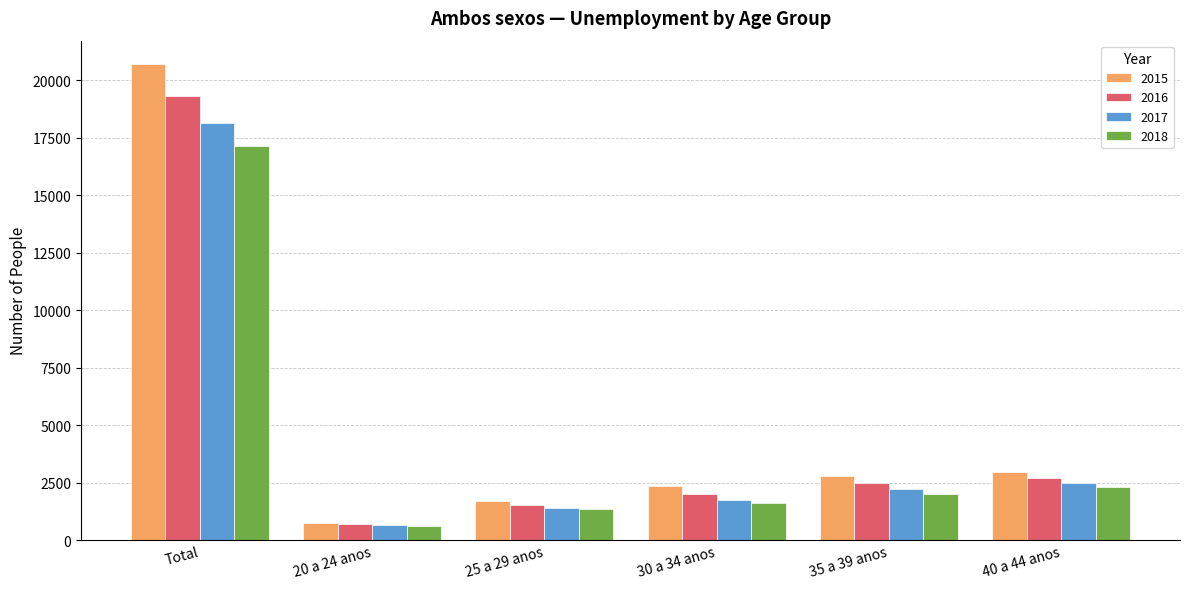

What is the sum of all 2018 values?

24993